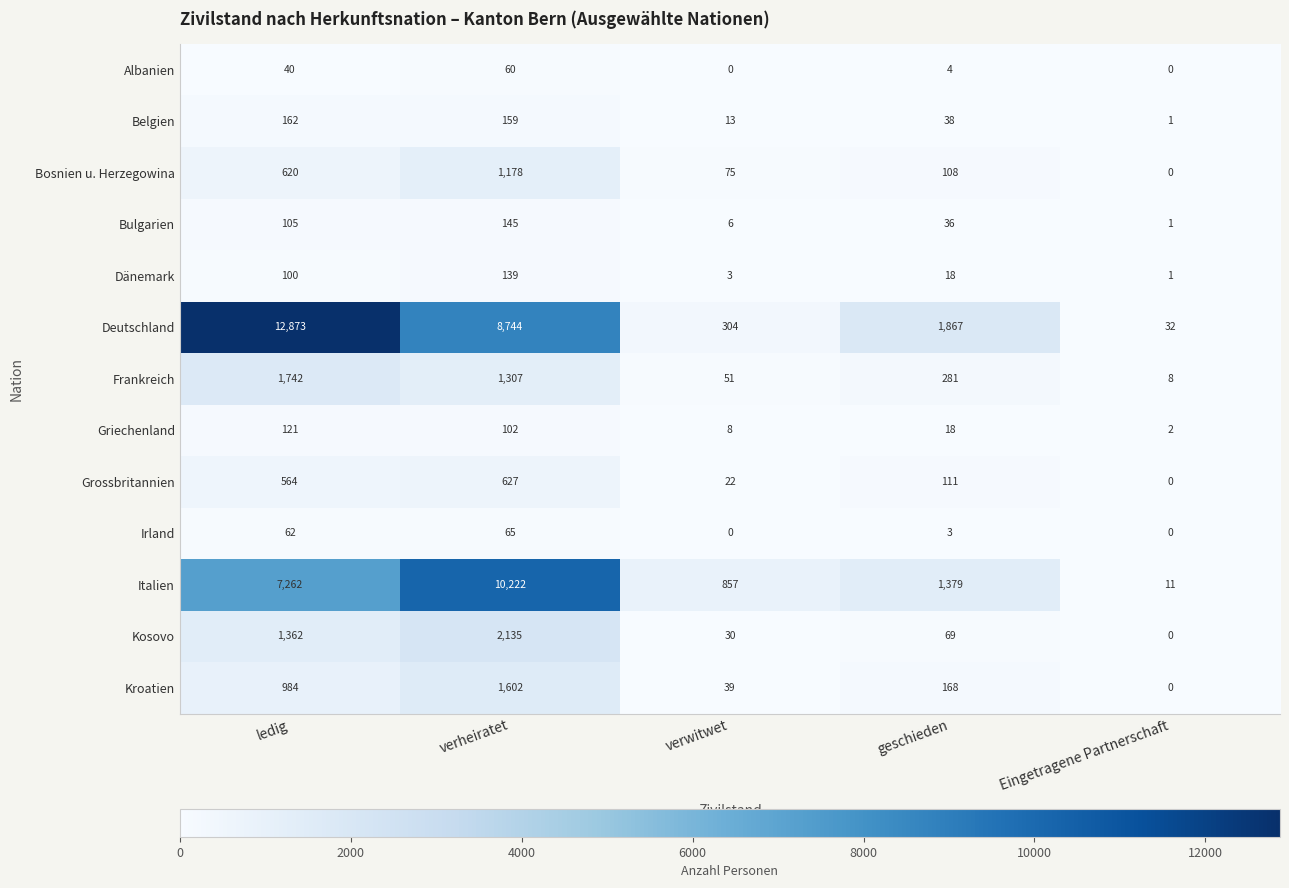

What is the total value across all series at geschieden?

4100